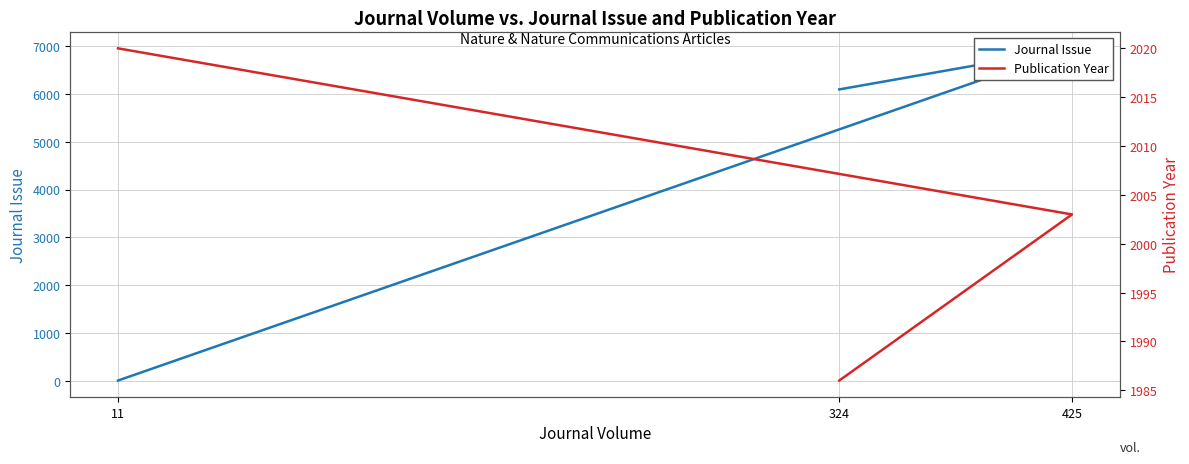

What is the total value across all series at 11?

2021